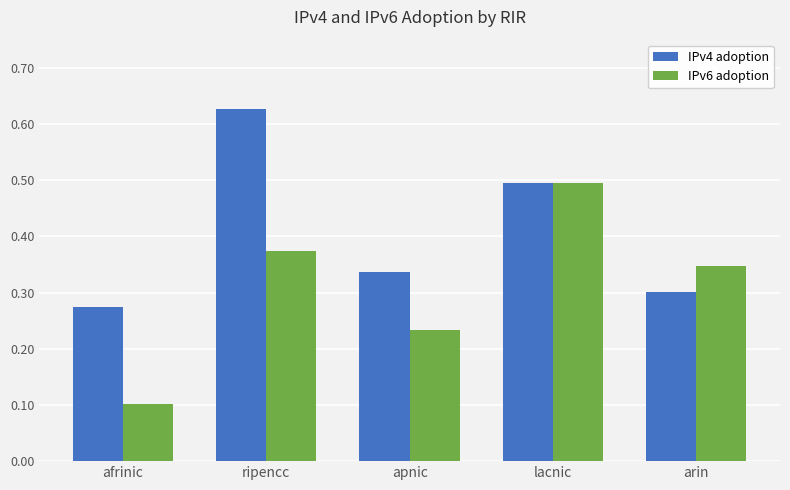

True or false: IPv6 adoption has a value of 0.2 at lacnic.

False